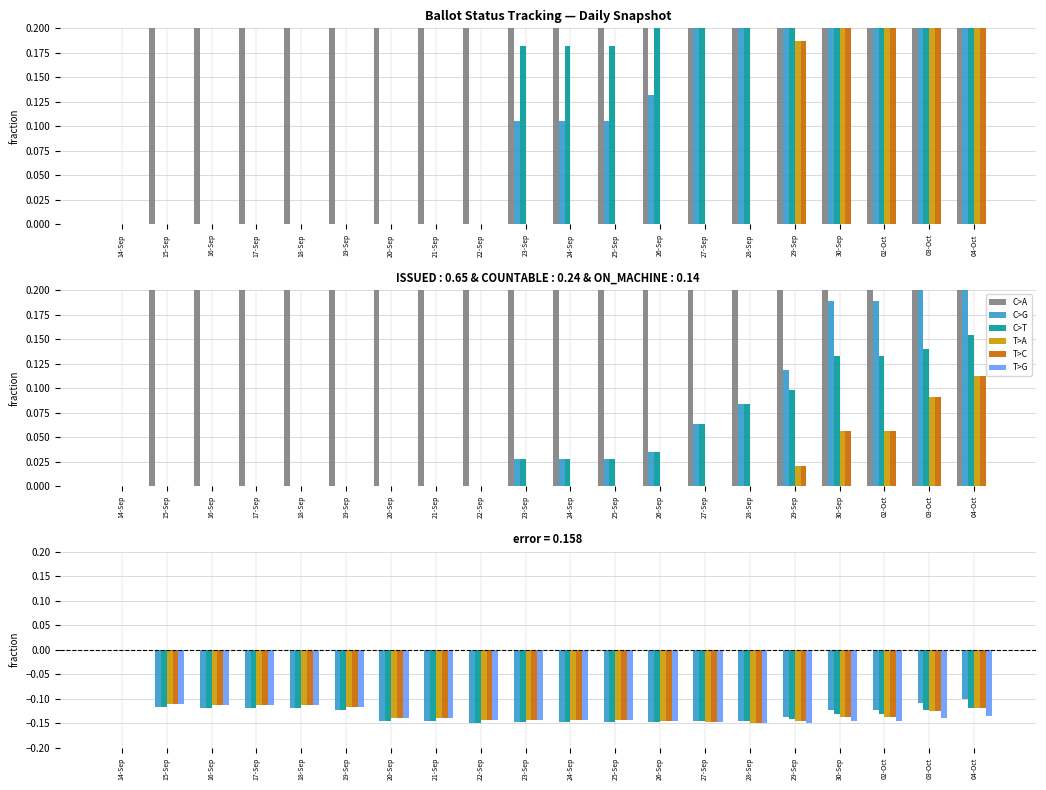

List the labels in order of MARKED value, largest first.

14-Sep, 15-Sep, 16-Sep, 17-Sep, 18-Sep, 19-Sep, 04-Oct, 03-Oct, 30-Sep, 02-Oct, 20-Sep, 21-Sep, 22-Sep, 23-Sep, 24-Sep, 25-Sep, 26-Sep, 29-Sep, 27-Sep, 28-Sep